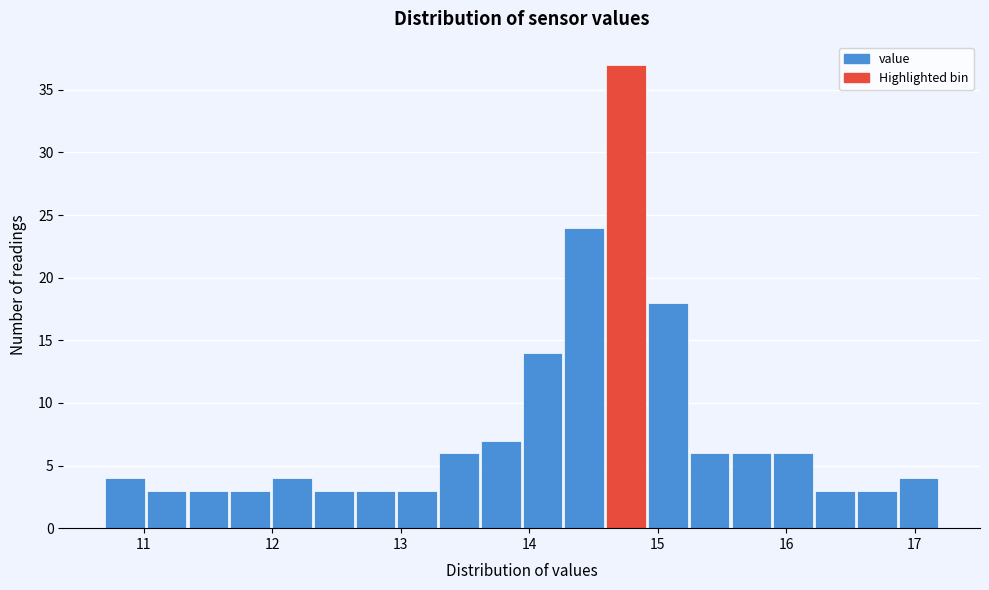

Around what value on the x-axis is the tallest bar? Give the approximate position of its centre, as read against the axis.

14.8